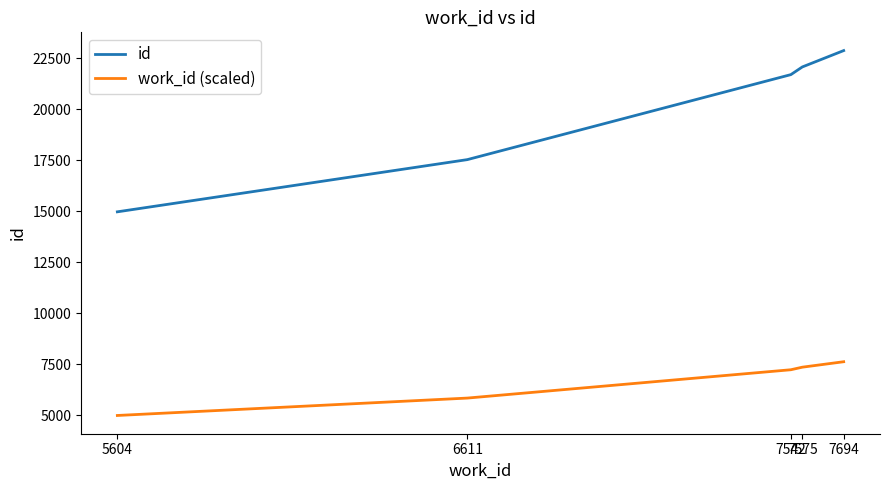

Is the value of work_id (scaled) at 6611 greater than the value of id at 7694?

No